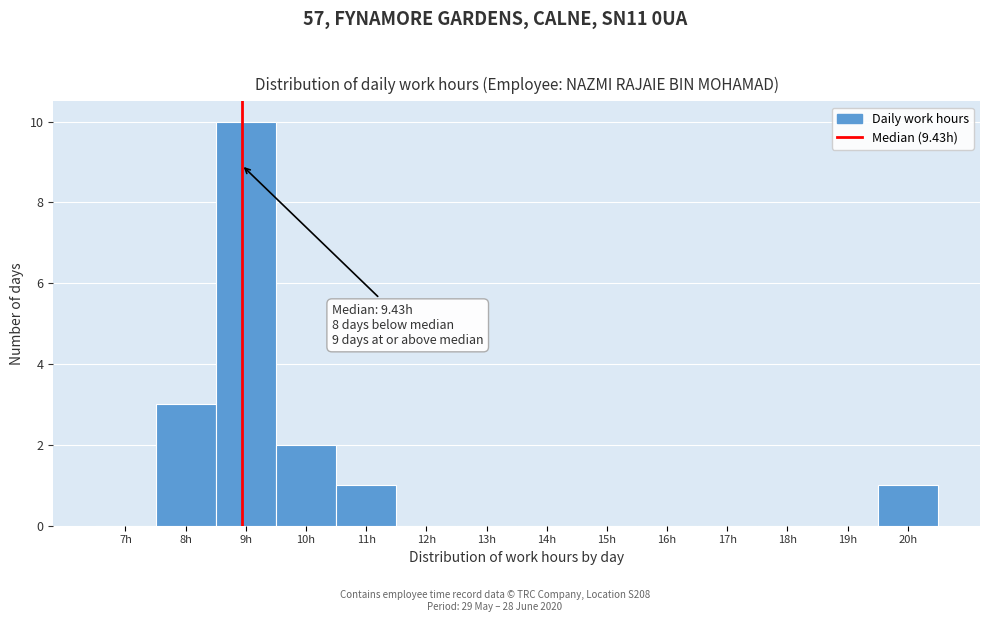

Reading left to right, extract all data points from this chart.

7h=0	8h=3	9h=10	10h=2	11h=1	12h=0	13h=0	14h=0	15h=0	16h=0	17h=0	18h=0	19h=0	20h=1